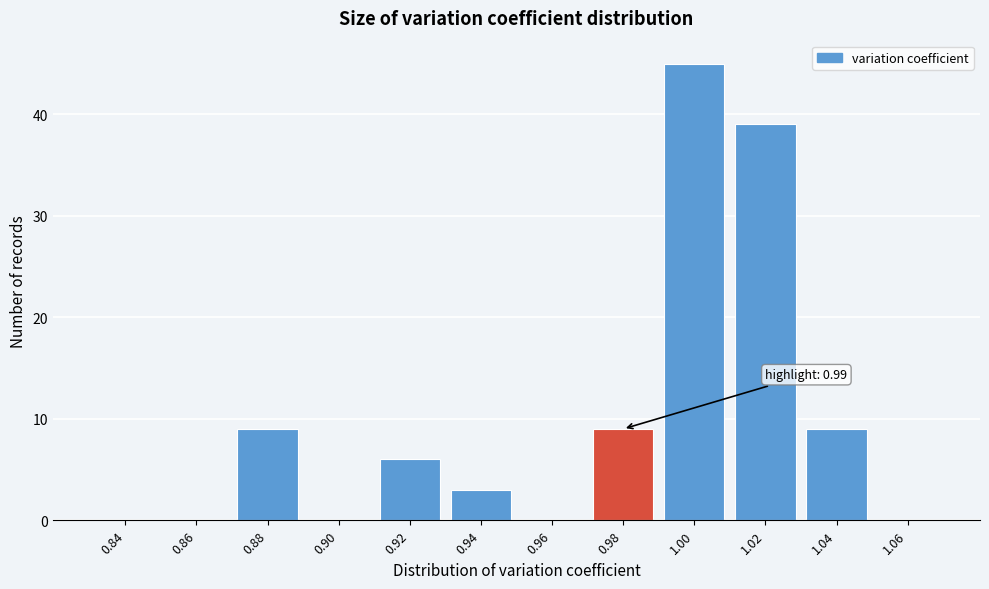

Reading left to right, what are all the values shown in this chart?

0.84=0	0.86=0	0.88=9	0.90=0	0.92=6	0.94=3	0.96=0	0.98=9	1.00=45	1.02=39	1.04=9	1.06=0